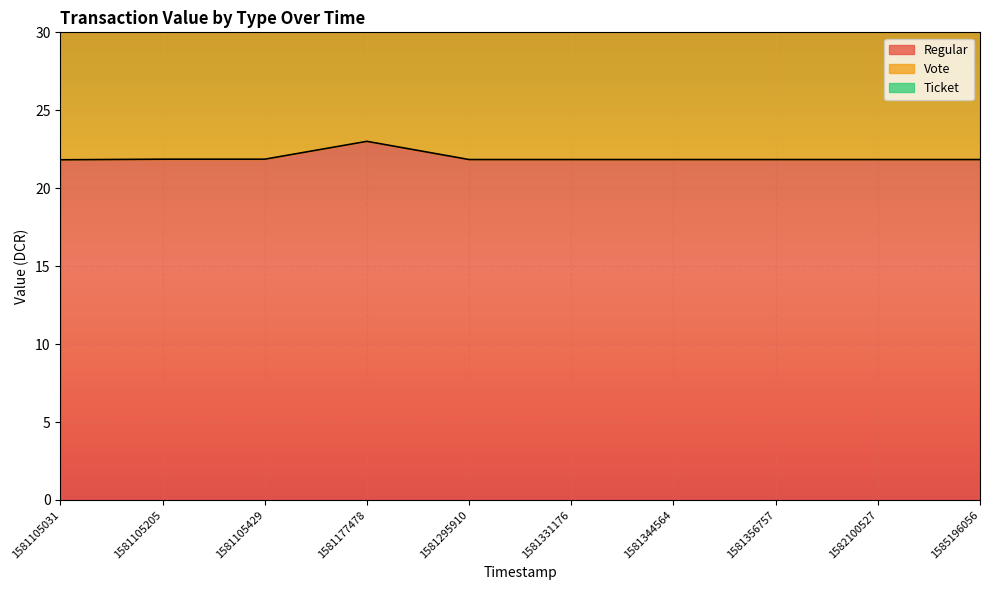

What is the average value of the Ticket series?

54.9